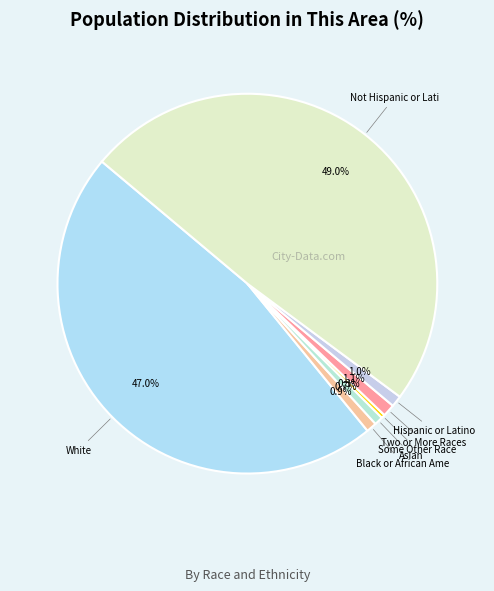

Which slice is the largest?

Not Hispanic or Latino